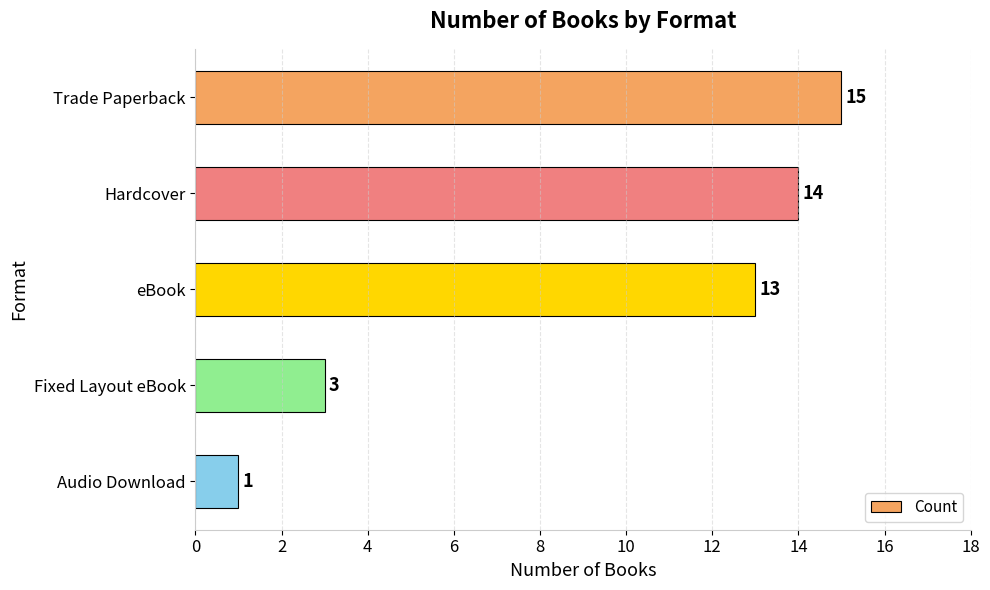

What position from the bottom is Fixed Layout eBook?

2